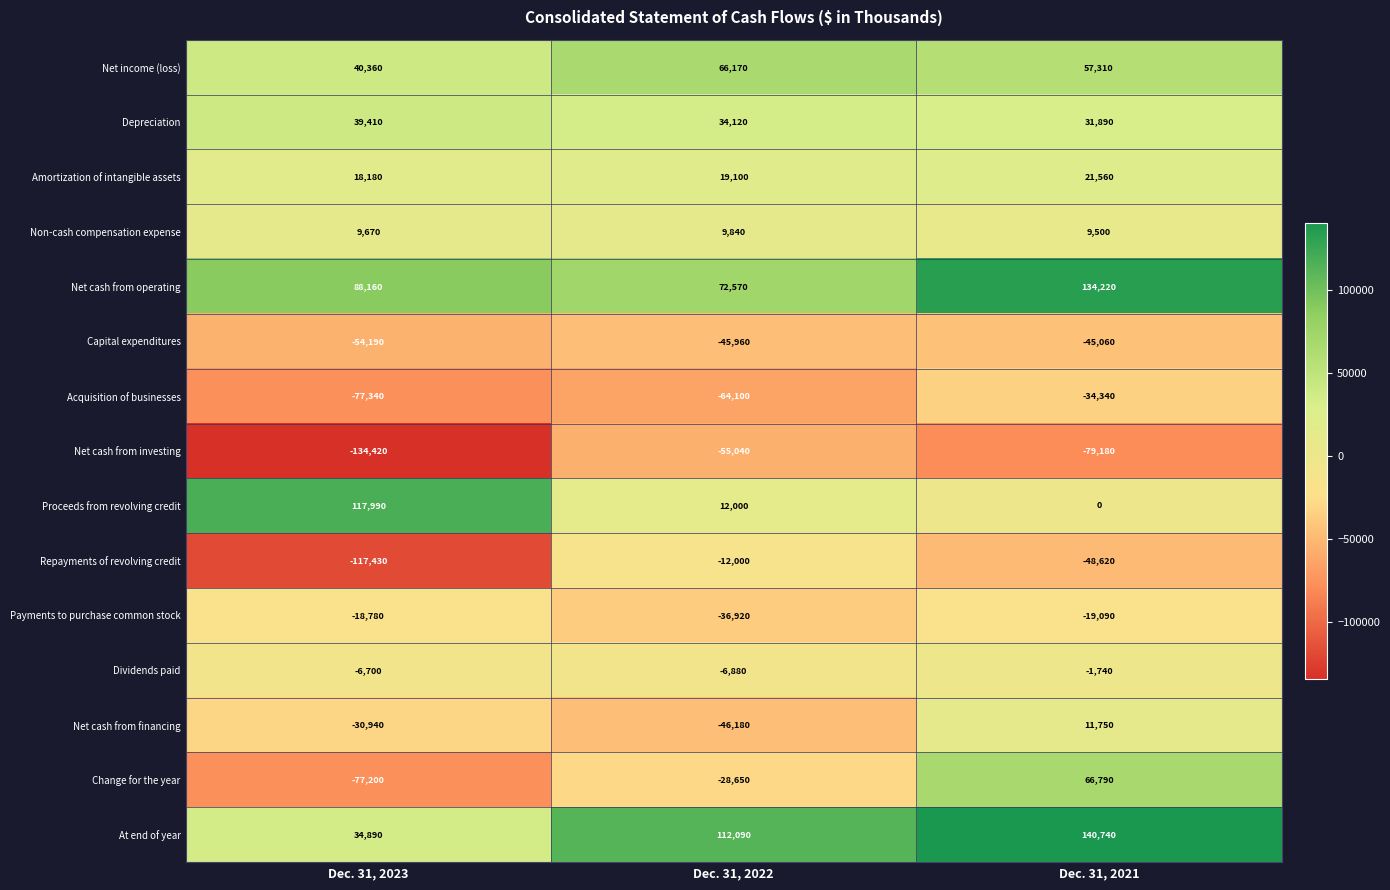

At which category is the sum across all series the highest?

Dec. 31, 2021